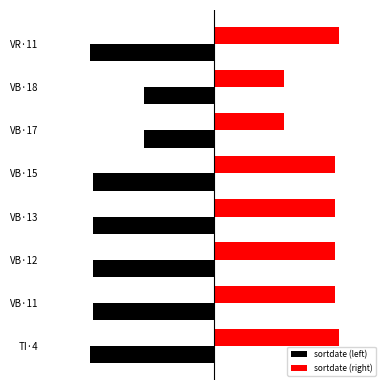

Reading right to left, extract all data points from this chart.

sortdate (left): -75	-42	-42	-73	-73	-73	-73	-75
sortdate (right): 75	42	42	73	73	73	73	75